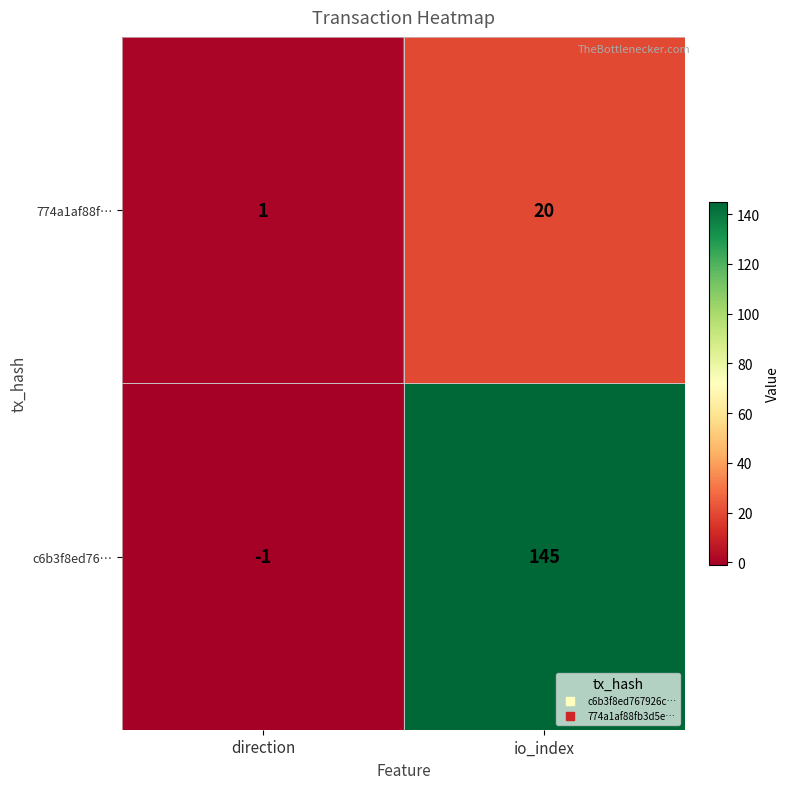

Which category has the highest value across all series?

io_index